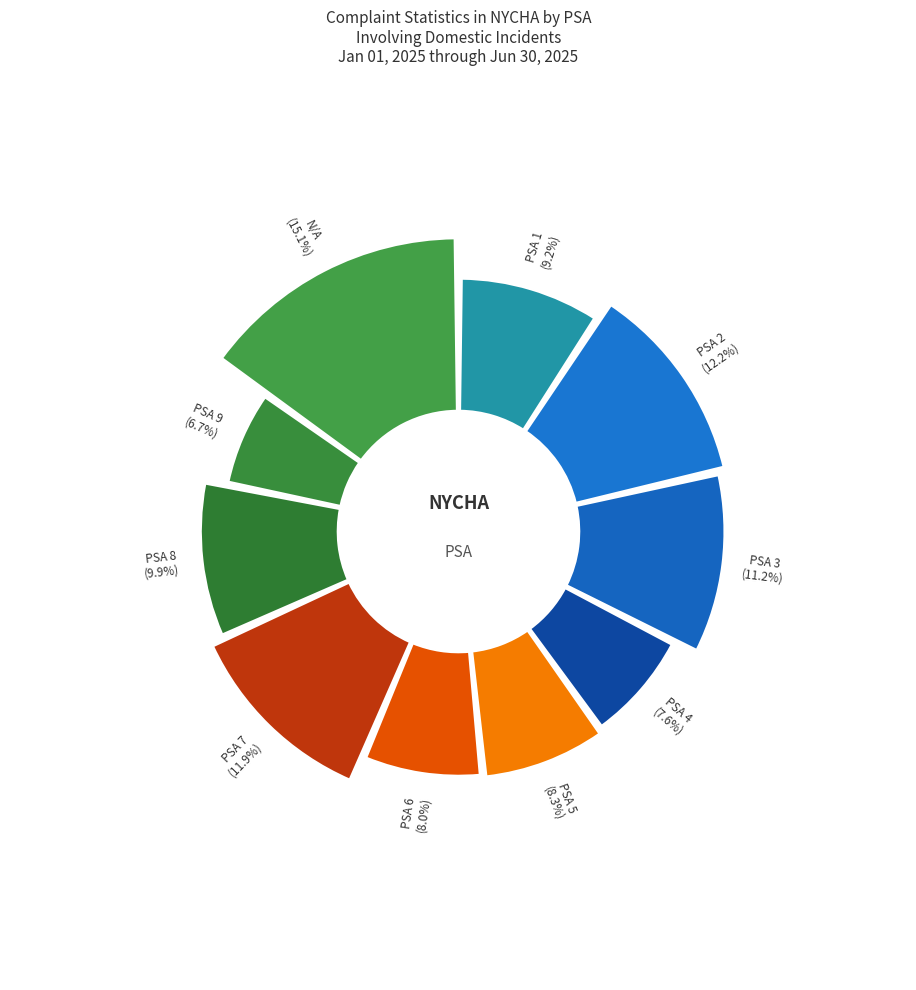

What is the change in value from PSA 3 to PSA 4?

-275